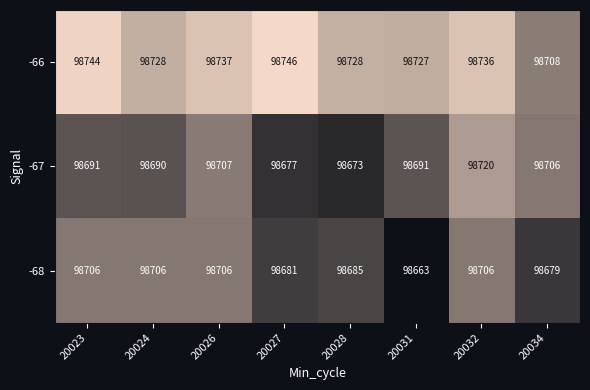

The value of -66 at 20032 is 98736. True or false?

True